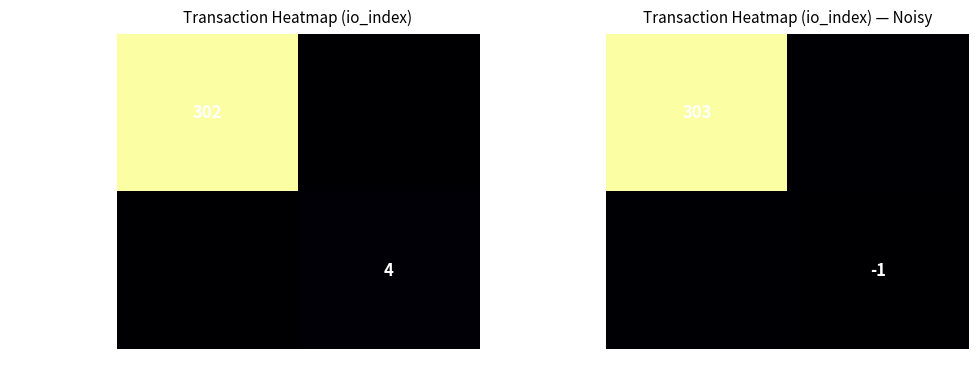

The 9730895e...fa42a8 series shows -0.6 at -1. True or false?

False